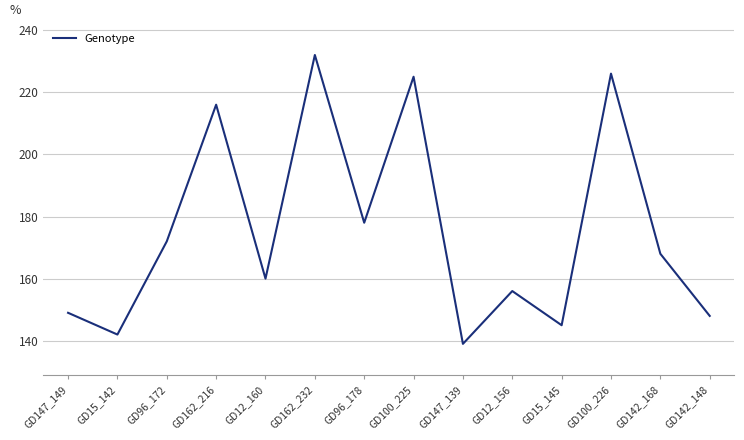

What is the smallest value displayed?

139